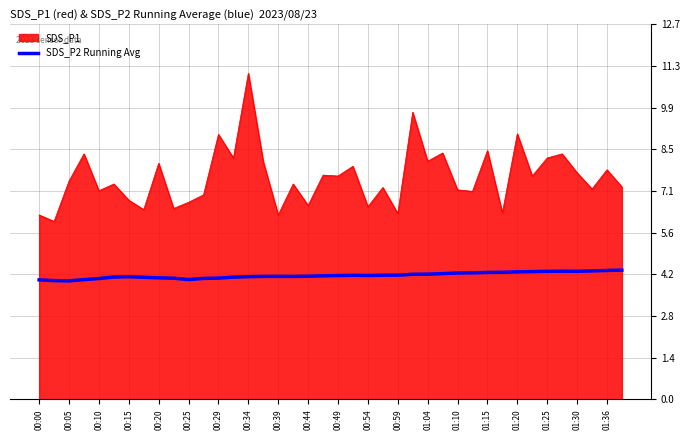

Which series has the largest total across all categories?

SDS_P1